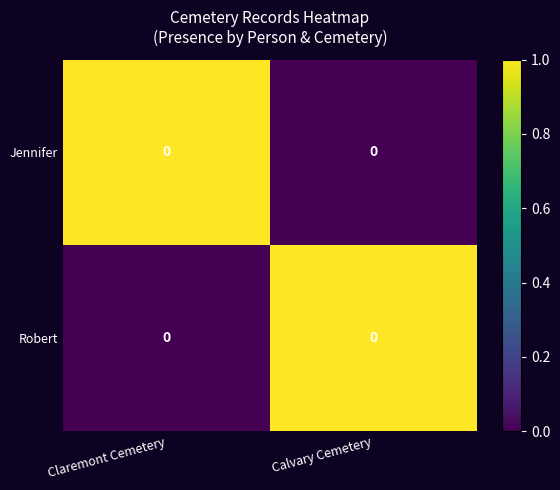

At which label does Robert reach its peak?

Calvary Cemetery